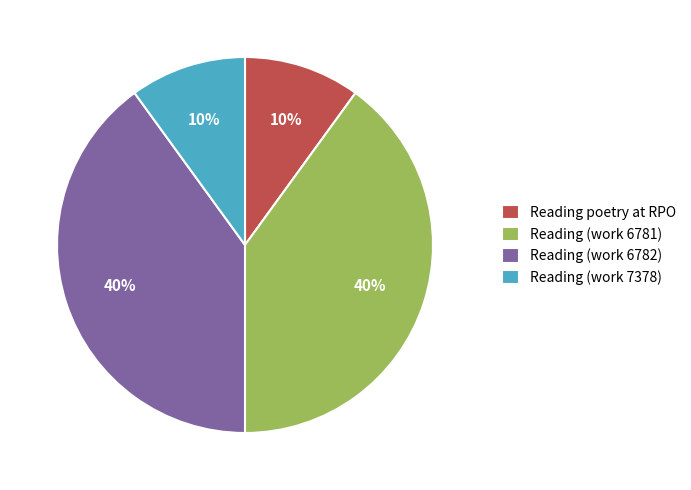

Combined, do Reading poetry at RPO and Reading (work 7378) account for over 50%?

No